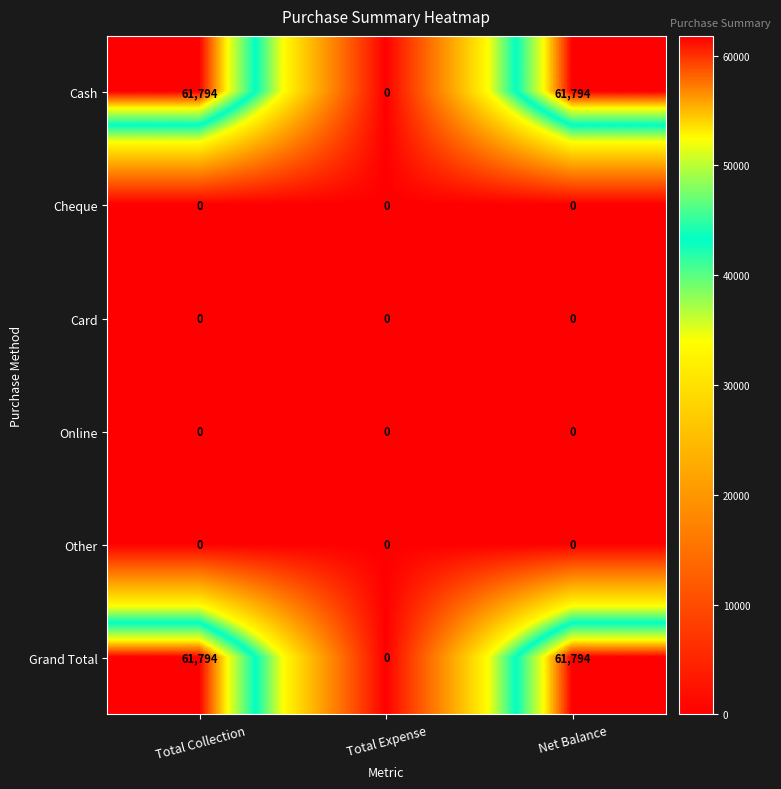

What is the spread (max minus min) of values at Net Balance?

61794